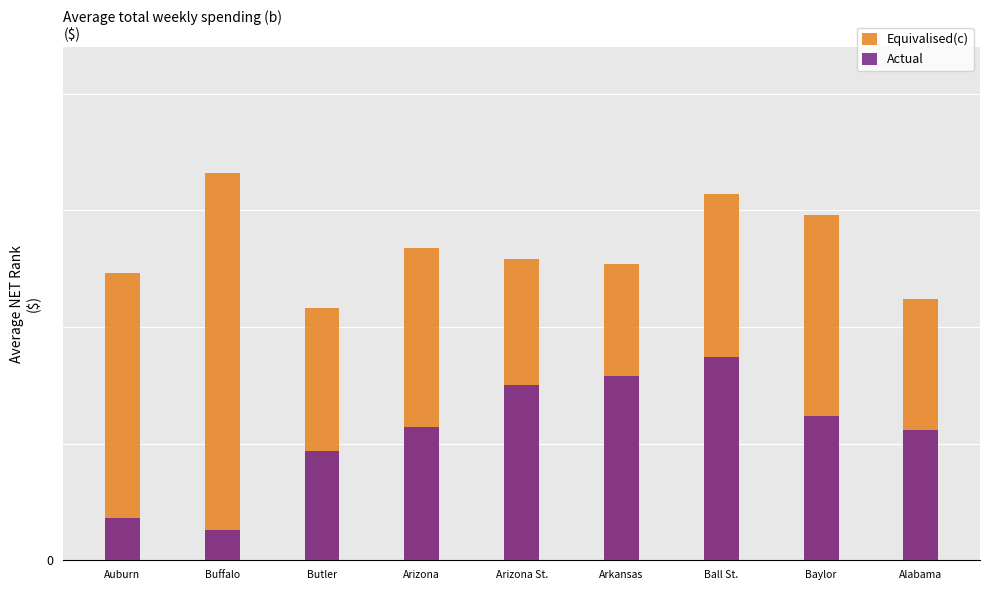

What is the label of the 6th bar from the right?

Arizona